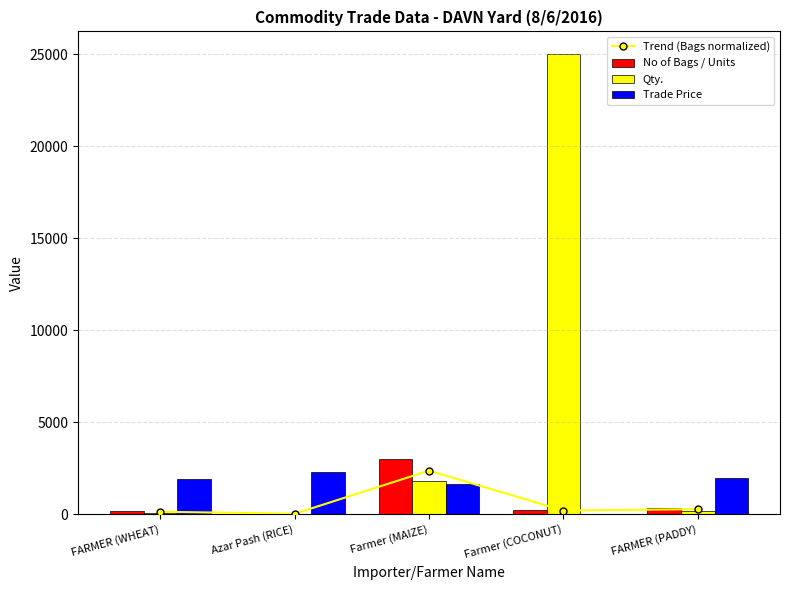

What is the sum of the Qty. values at FARMER (PADDY) and FARMER (WHEAT)?

260.0